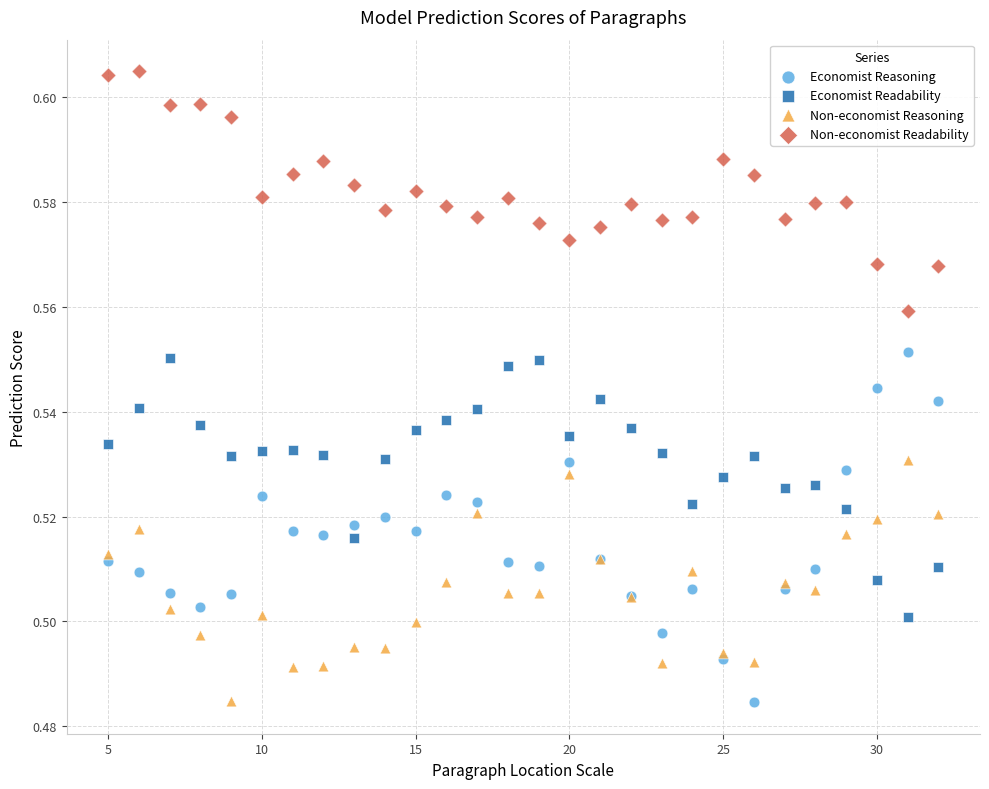

Which series reaches the maximum Y coordinate?

Non-economist Readability